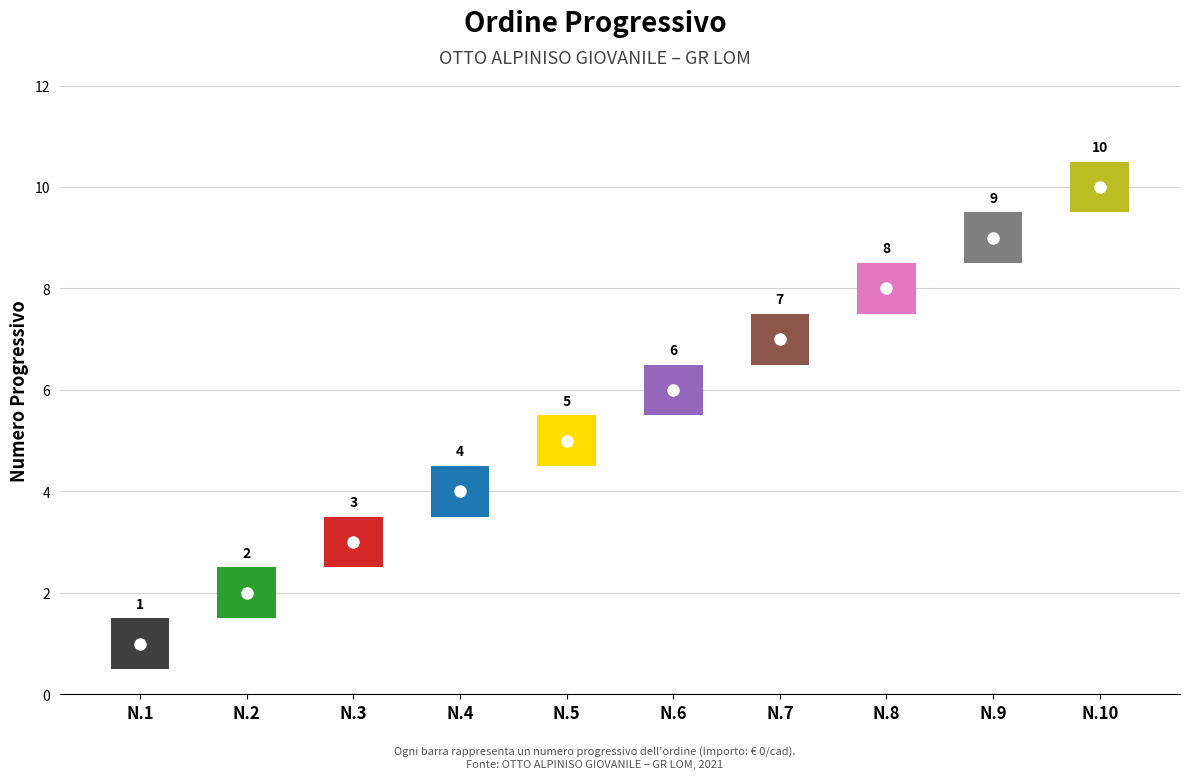

What is the average value?

6